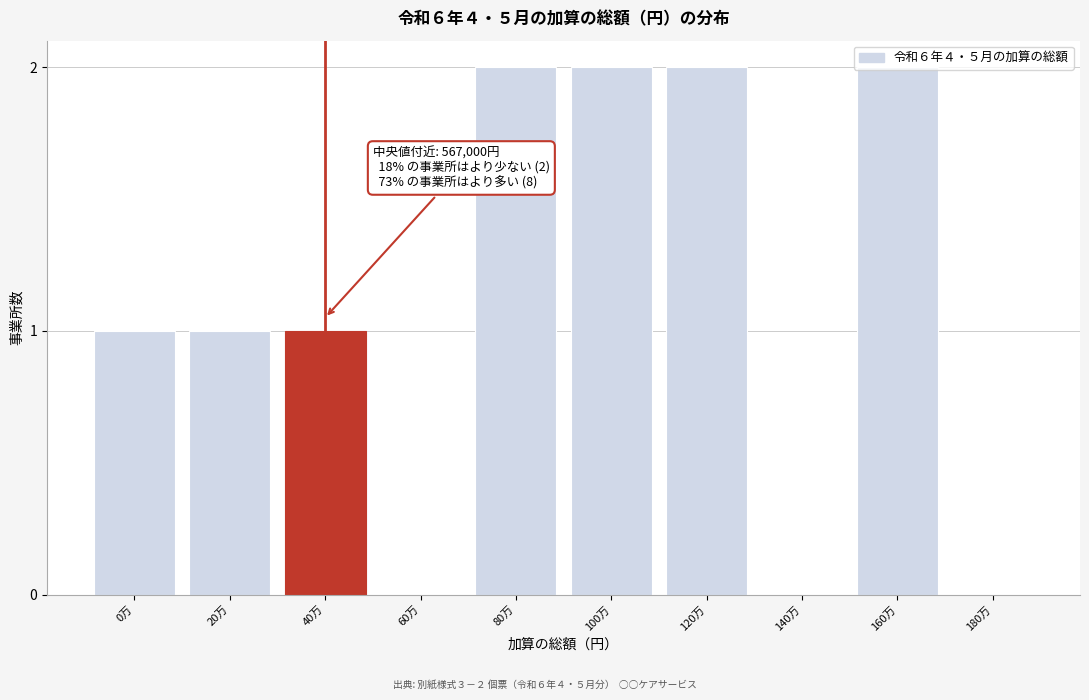

Between 20万 and 80万, which is larger?

80万